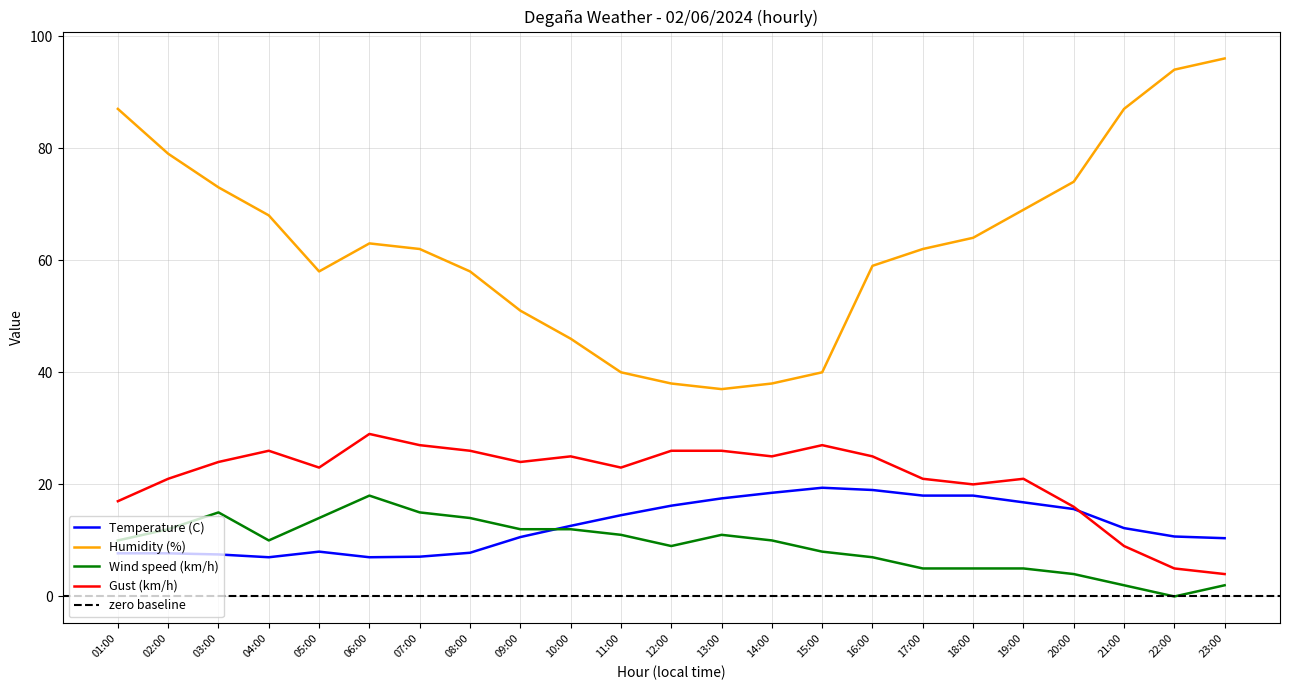

What position from the left is 10:00?

10